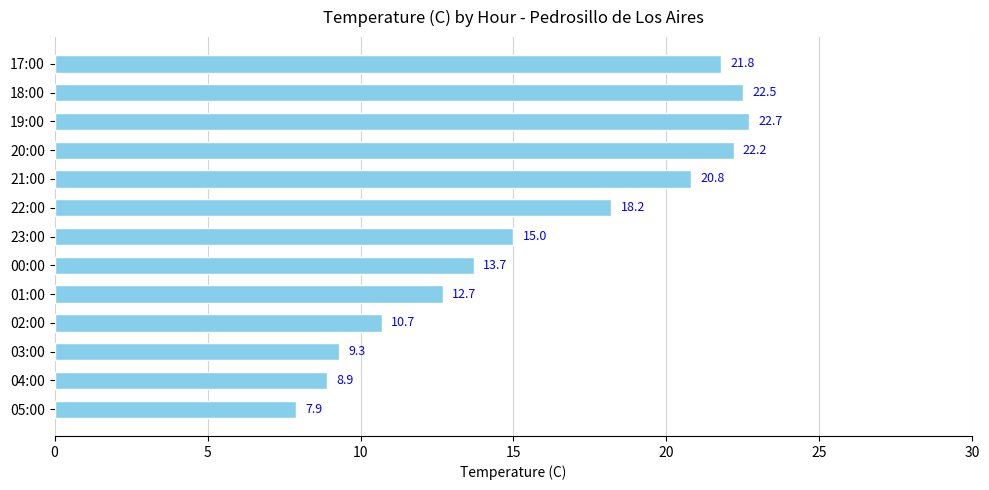

The chart shows a value of 21.8 at 17:00. True or false?

True